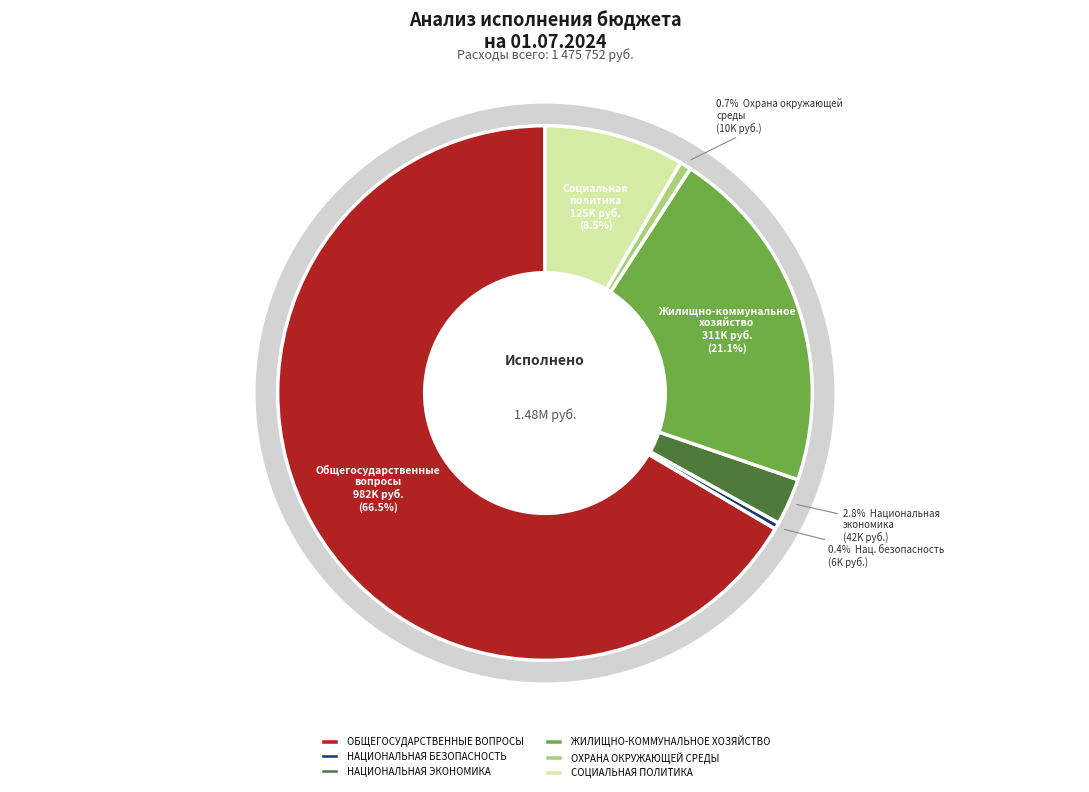

What percentage is the ЖИЛИЩНО-КОММУНАЛЬНОЕ ХОЗЯЙСТВО slice, to the nearest percent?

21%